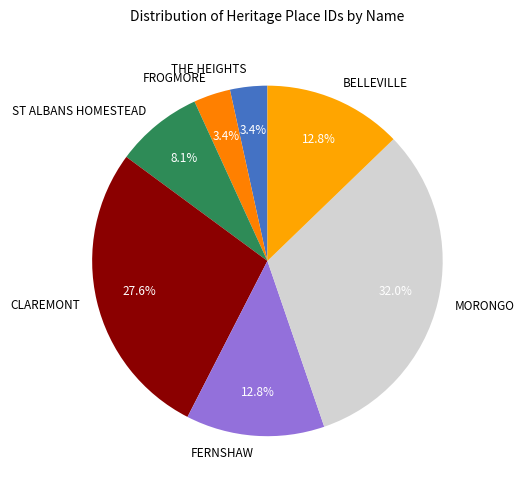

Approximately how many times larger is the value at CLAREMONT compared to MORONGO?

0.9